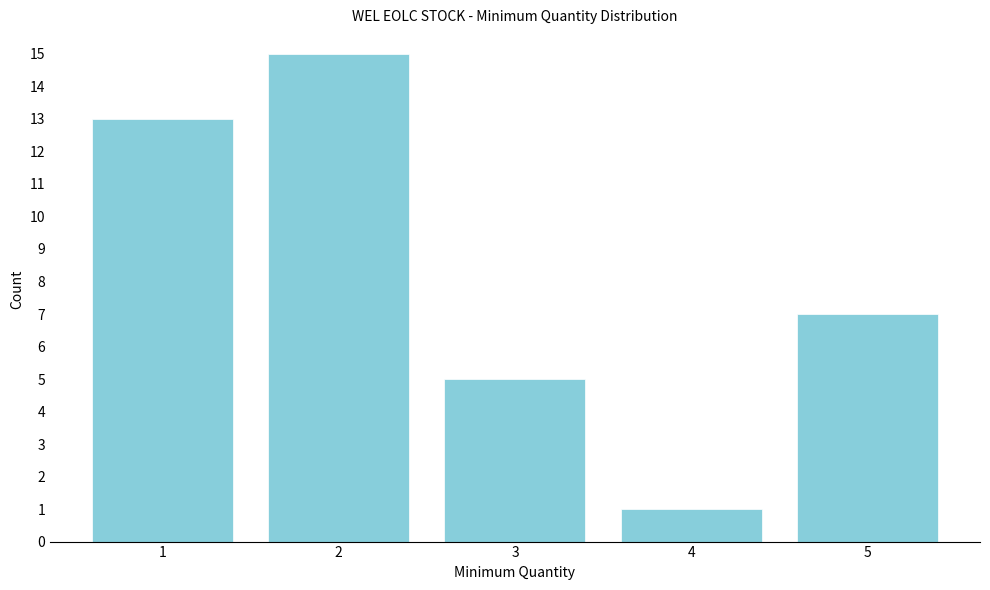

Reading left to right, what are all the values shown in this chart?

13	15	5	1	7